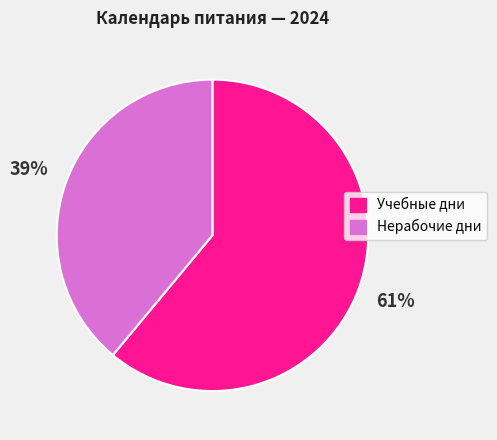

Does any single category account for the majority?

Yes